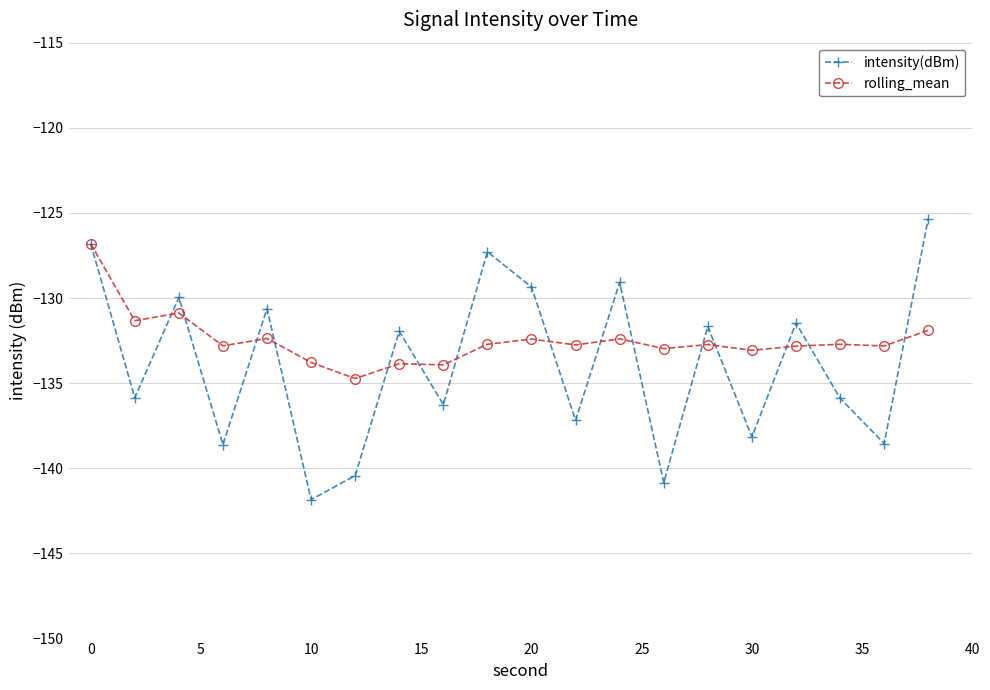

Which series has the widest spread of values?

intensity(dBm)